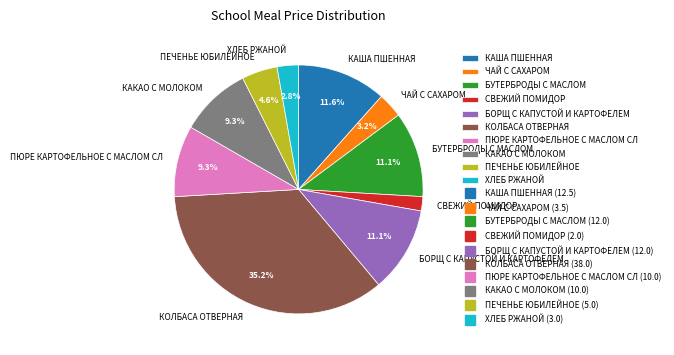

Between КОЛБАСА ОТВЕРНАЯ and ЧАЙ С САХАРОМ, which is larger?

КОЛБАСА ОТВЕРНАЯ